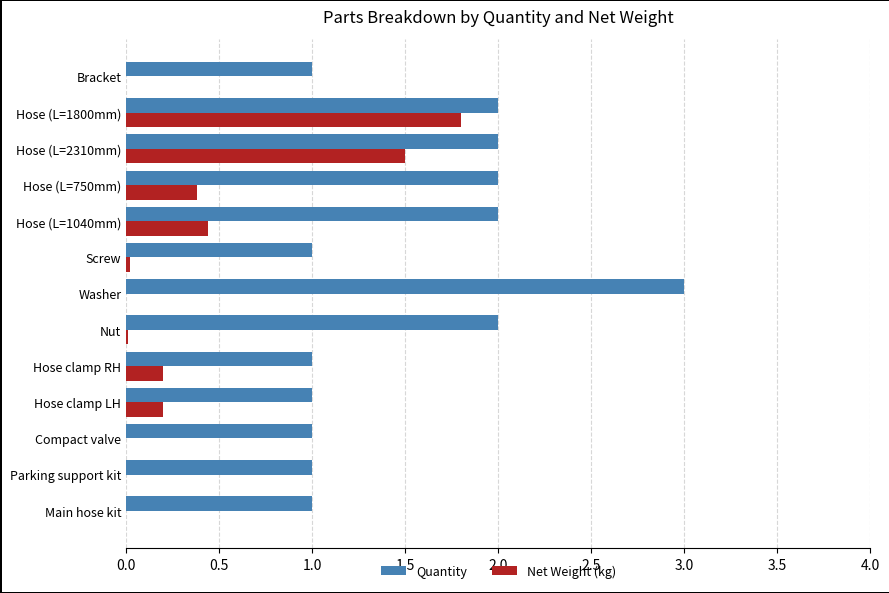

Which series has the largest range (max minus min)?

Quantity